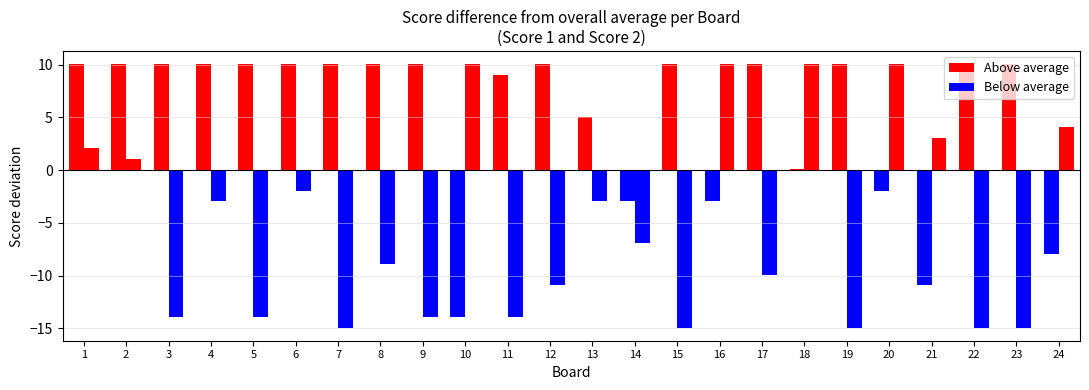

Are the bars grouped side by side (vs. stacked)?

Yes